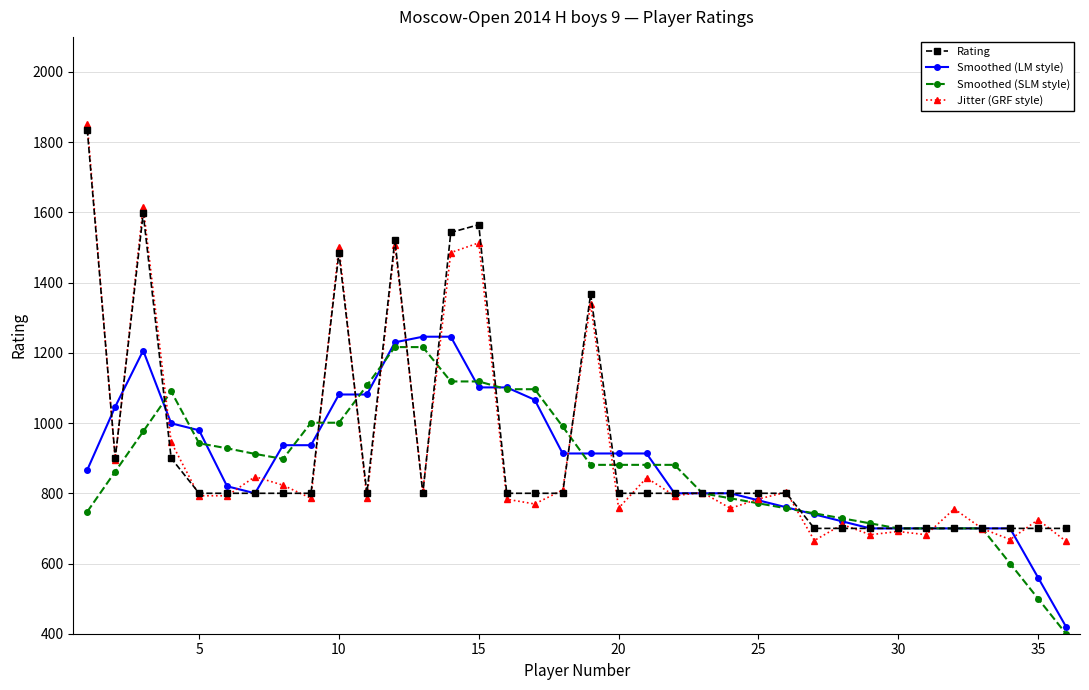

What is the minimum value for Rating?

700.0